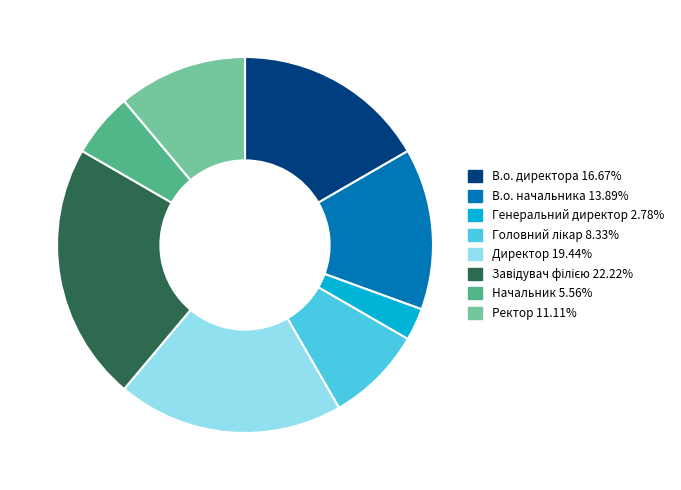

True or false: В.о. начальника accounts for 3% of the total.

False